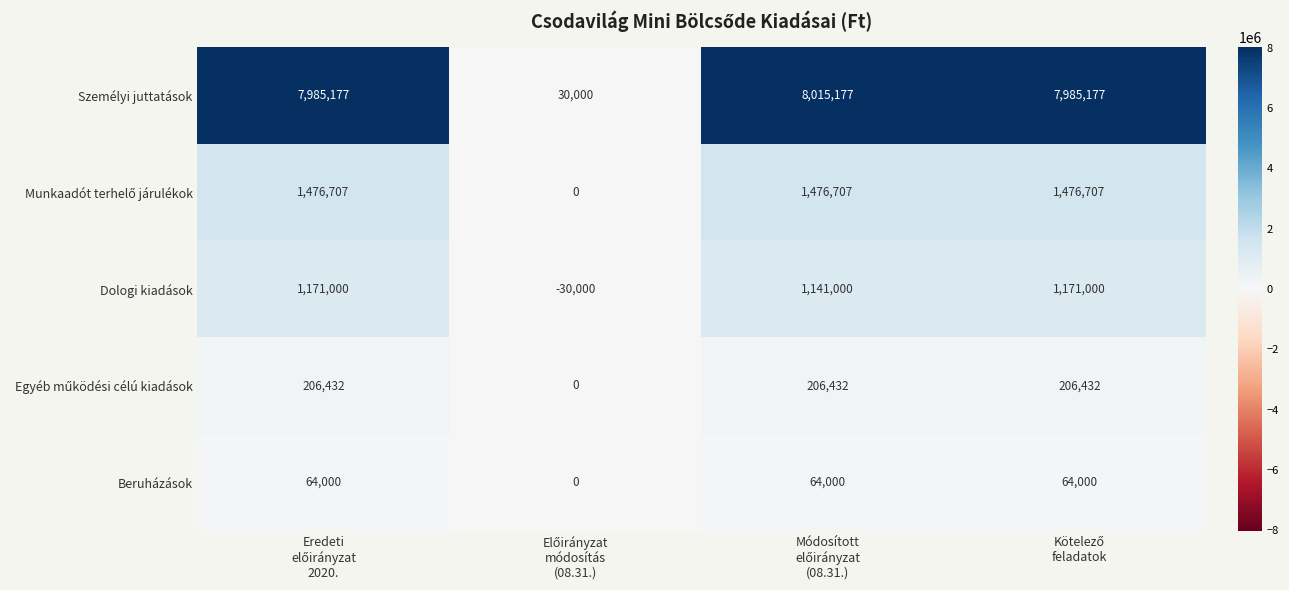

What is the maximum value shown in the chart?

8015177